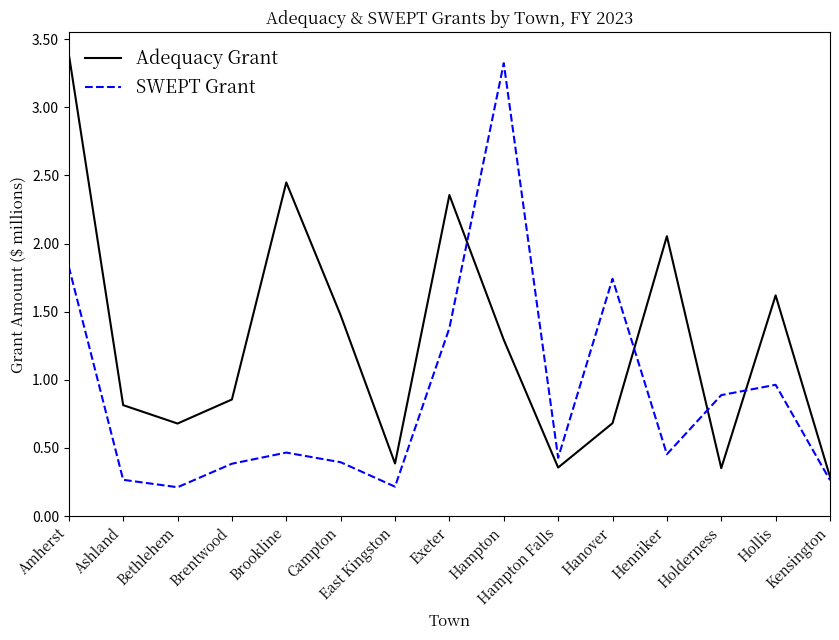

At Hanover, list the series in order from smallest to largest.

Adequacy Grant, SWEPT Grant